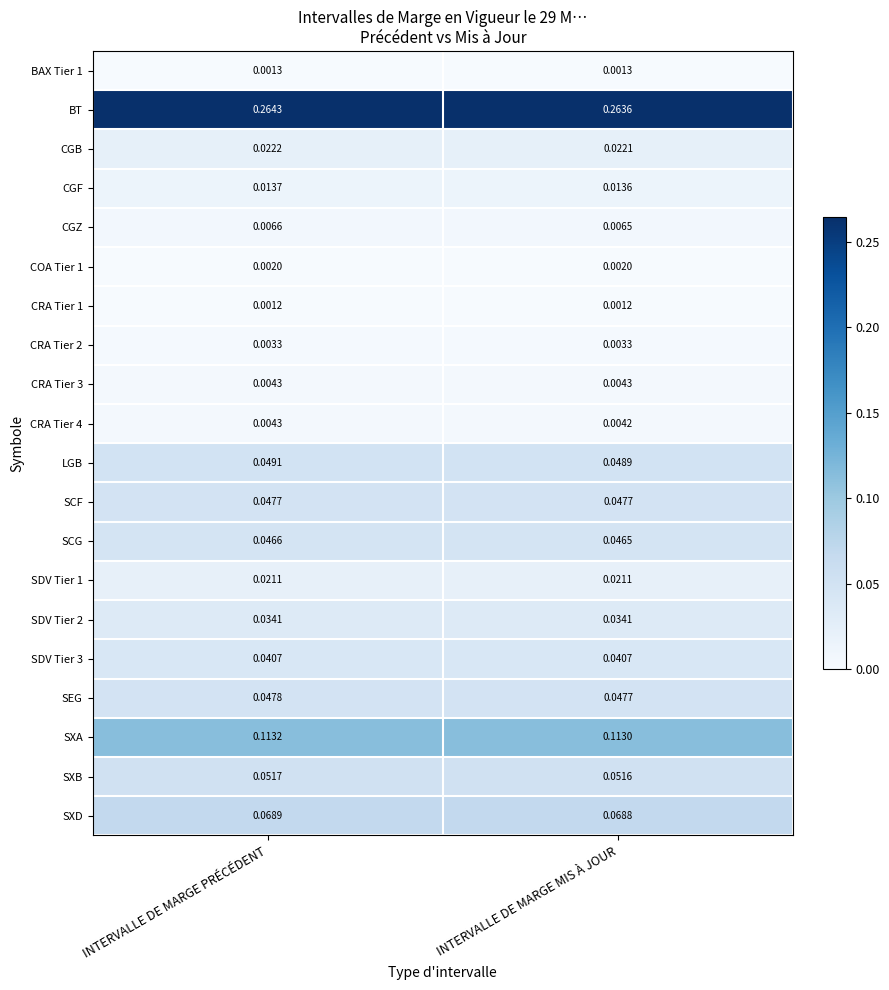

At which label does CRA Tier 4 reach its peak?

INTERVALLE DE MARGE PRÉCÉDENT